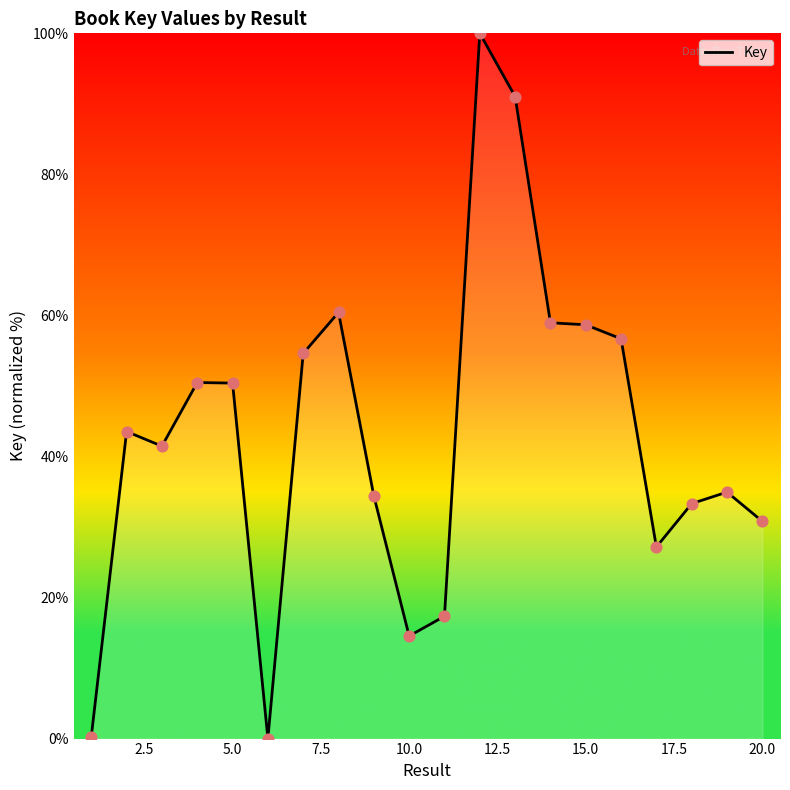

What is the difference between the maximum and minimum values?

100.0